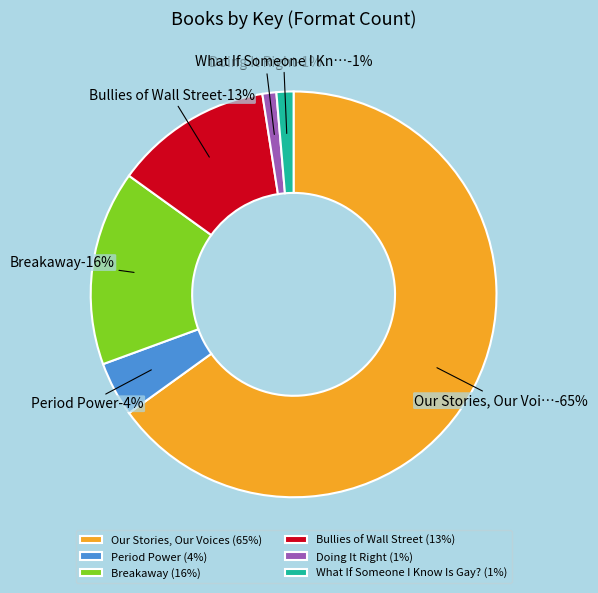

Rank the categories by value from highest to lowest.

Our Stories, Our Voices, Breakaway, Bullies of Wall Street, Period Power, What If Someone I Know Is Gay?, Doing It Right